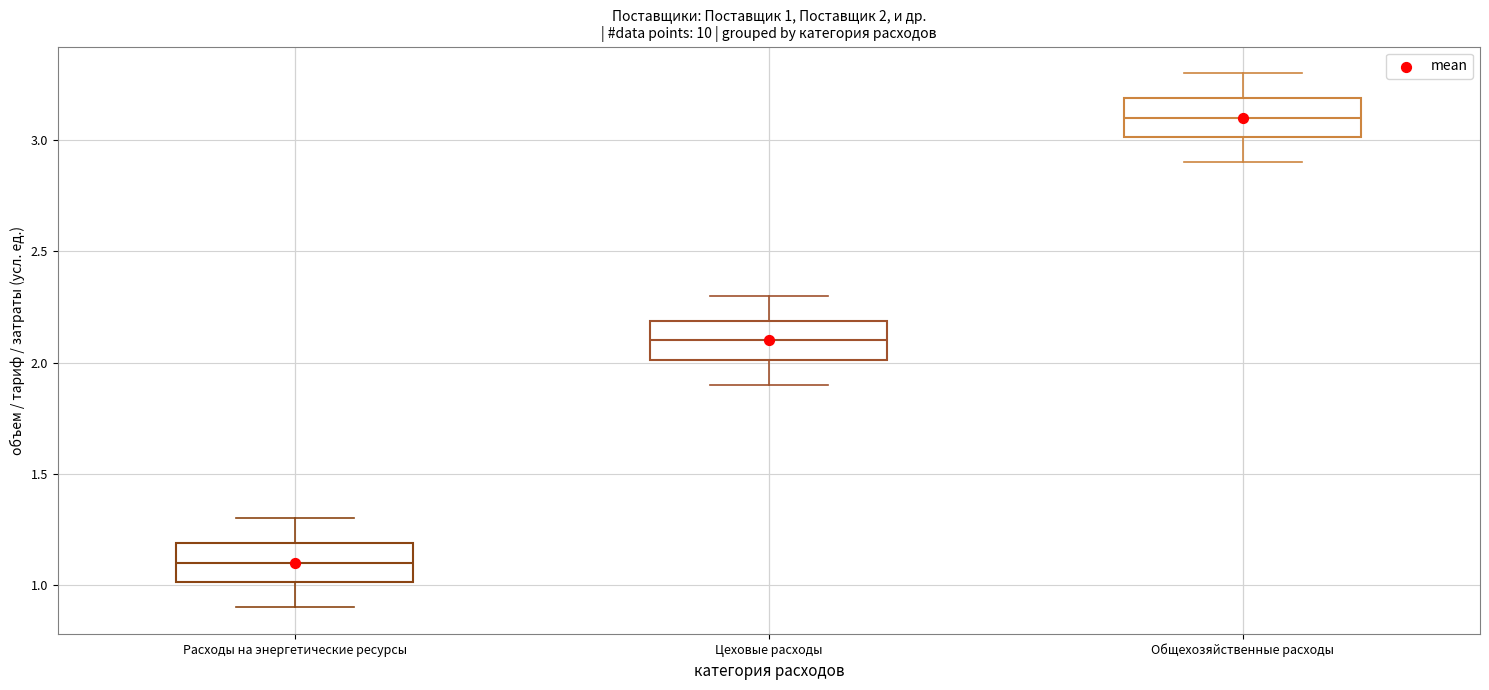

Which box's median line is the lowest?

Расходы на энергетические ресурсы